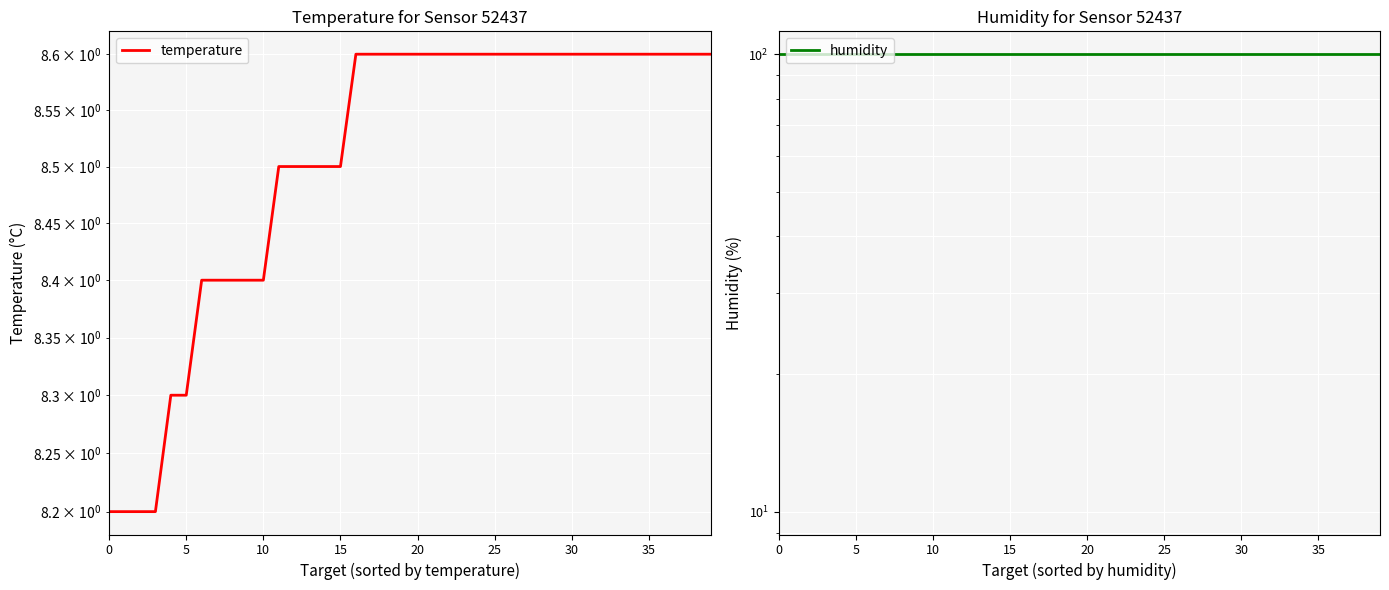

Reading left to right, what are all the values shown in this chart?

temperature: 8.2	8.2	8.2	8.2	8.3	8.3	8.4	8.4	8.4	8.4	8.4	8.5	8.5	8.5	8.5	8.5	8.6	8.6	8.6	8.6	8.6	8.6	8.6	8.6	8.6	8.6	8.6	8.6	8.6	8.6	8.6	8.6	8.6	8.6	8.6	8.6	8.6	8.6	8.6	8.6
humidity: 99.9	99.9	99.9	99.9	99.9	99.9	99.9	99.9	99.9	99.9	99.9	99.9	99.9	99.9	99.9	99.9	99.9	99.9	99.9	99.9	99.9	99.9	99.9	99.9	99.9	99.9	99.9	99.9	99.9	99.9	99.9	99.9	99.9	99.9	99.9	99.9	99.9	99.9	99.9	99.9